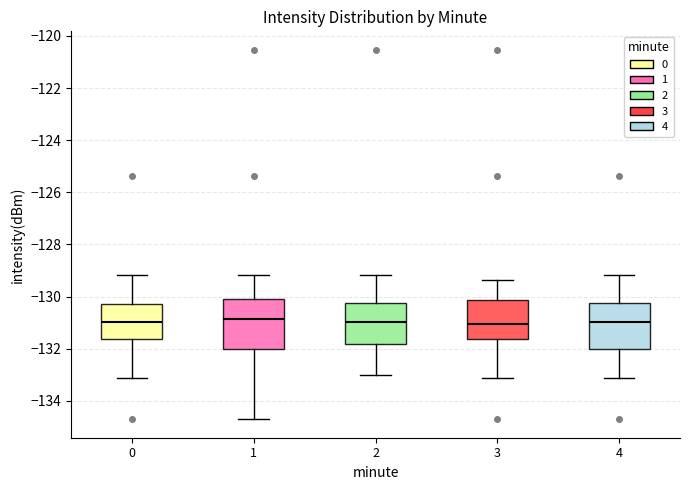

Where is the lower edge of the box at x = 1 on the y-axis? The values are not printed on the chart, so give them approximately, as read against the axis.

-132.0